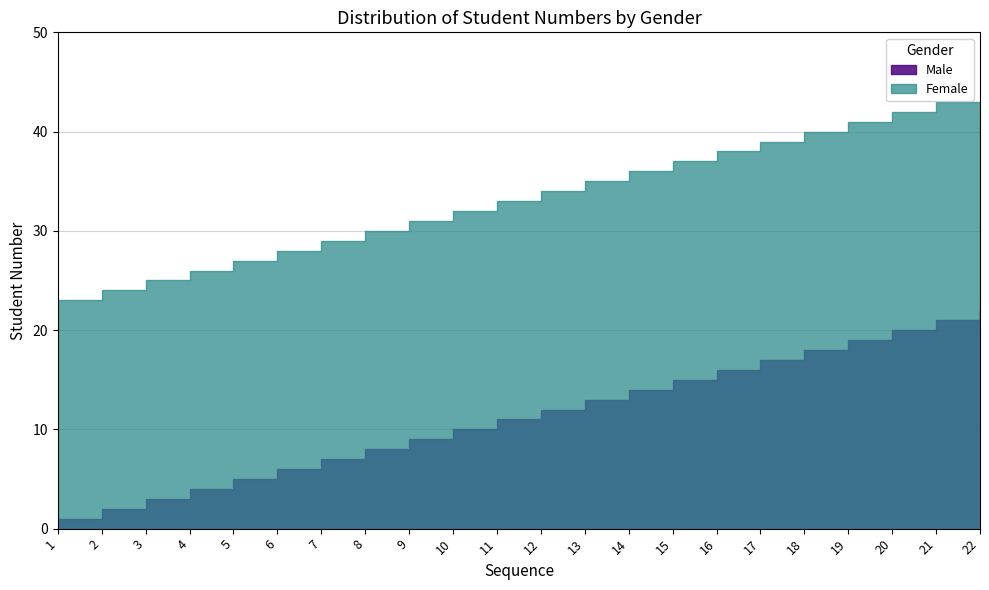

List the series in order of their overall mean, highest first.

Female, Male